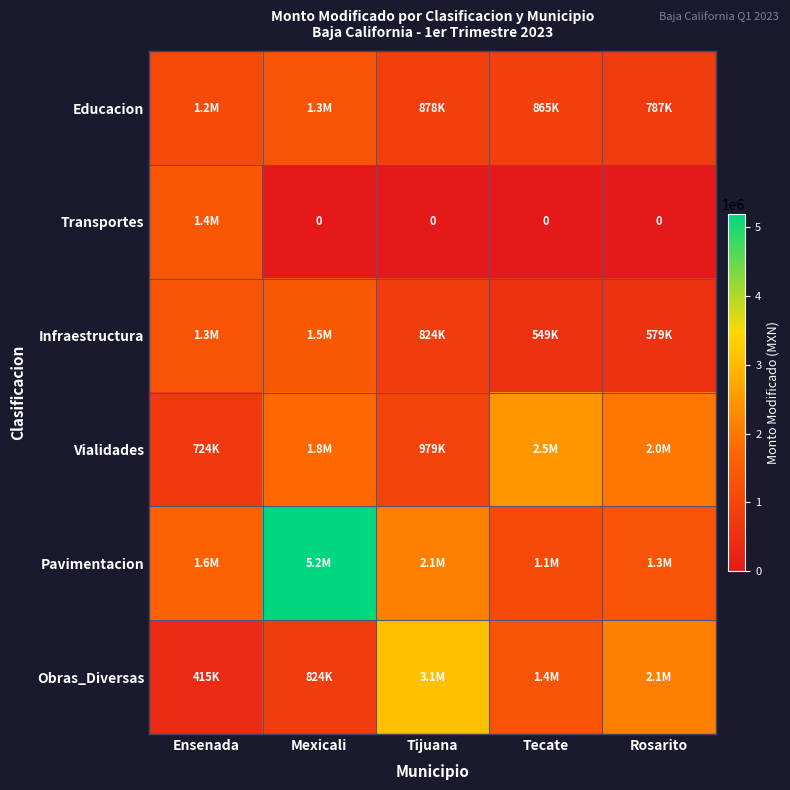

What is the difference between the maximum and minimum values in the Transportes series?

1413585.0